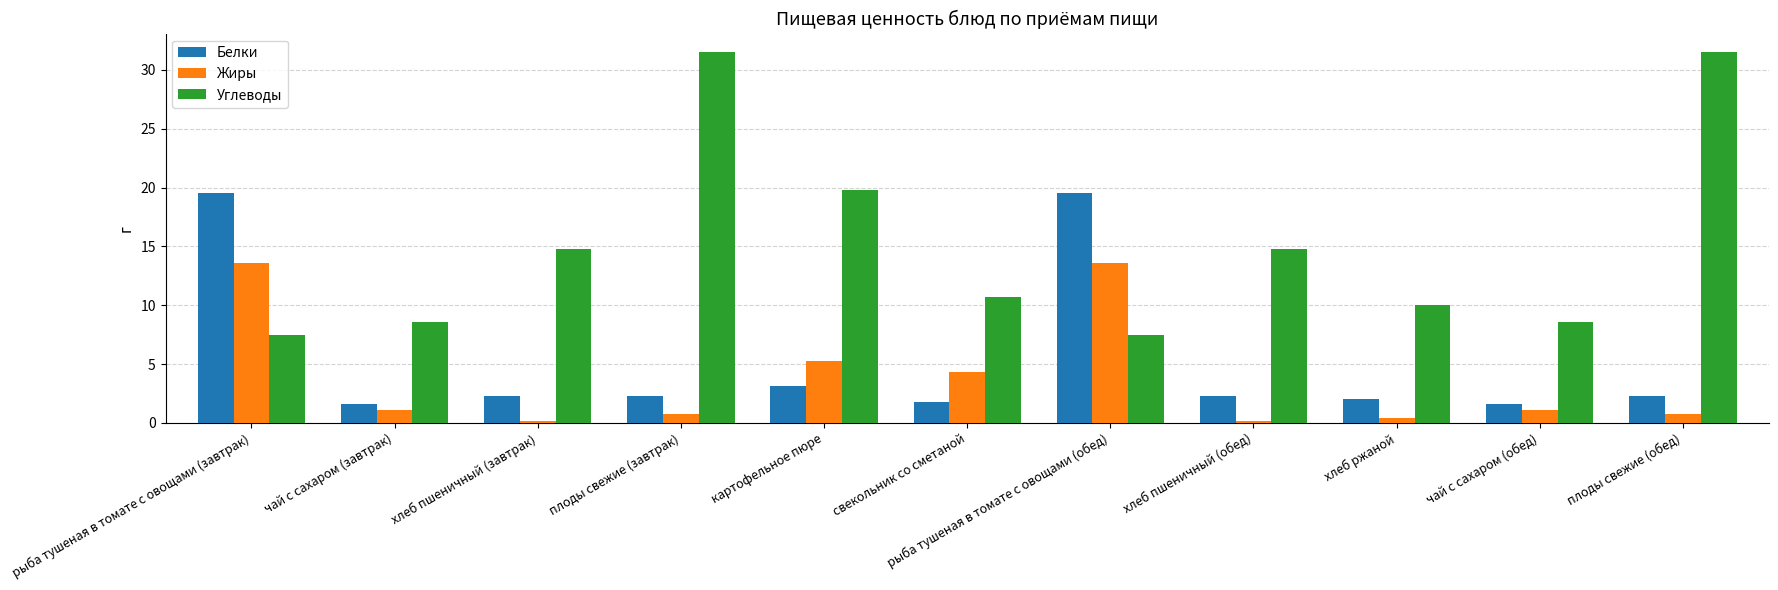

What is the label of the 8th bar from the right?

плоды свежие (завтрак)